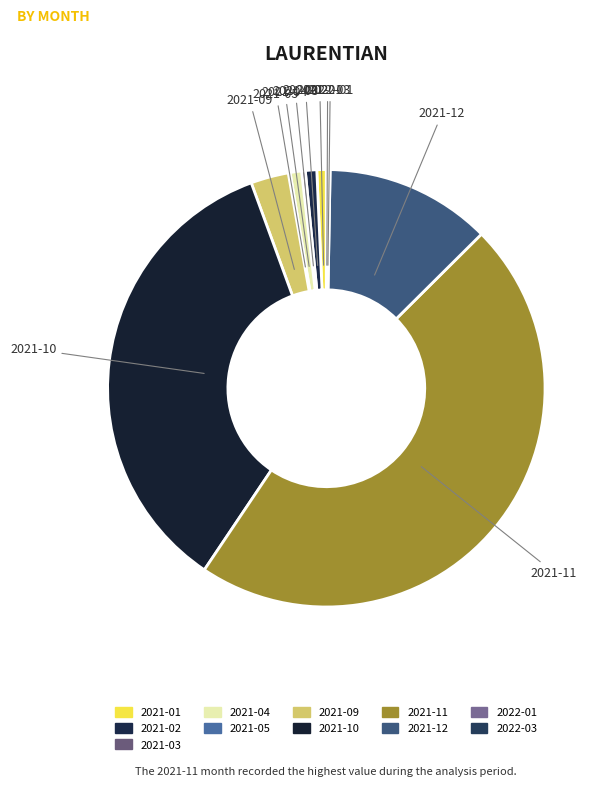

Approximately how many times larger is the value at 2021-12 compared to 2021-09?

4.4